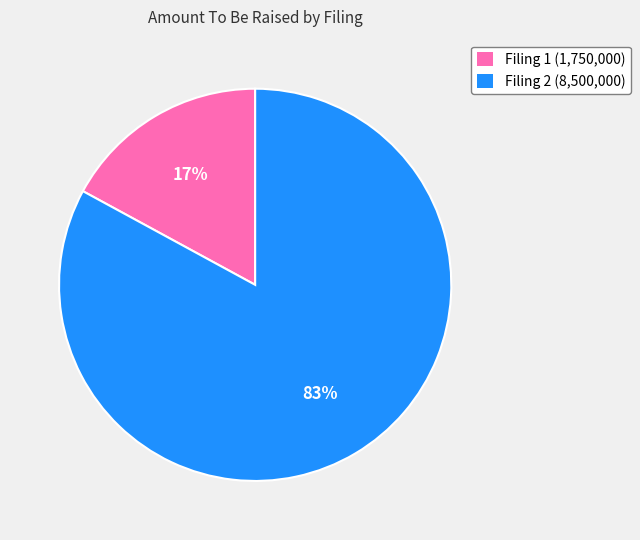

How many slices are in this pie chart?

2